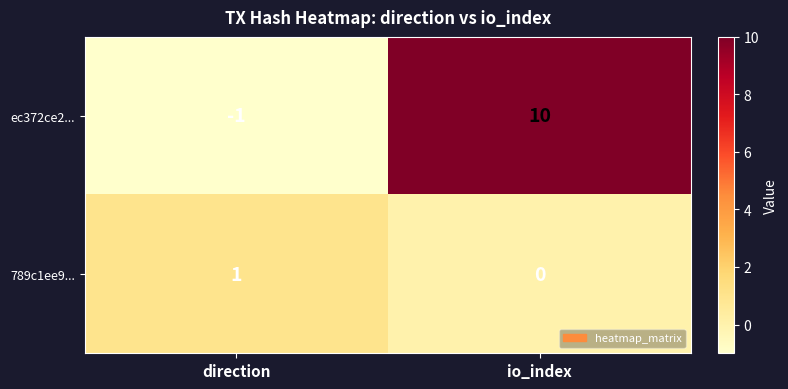

How many negative values does the ec372ce2... series have?

1